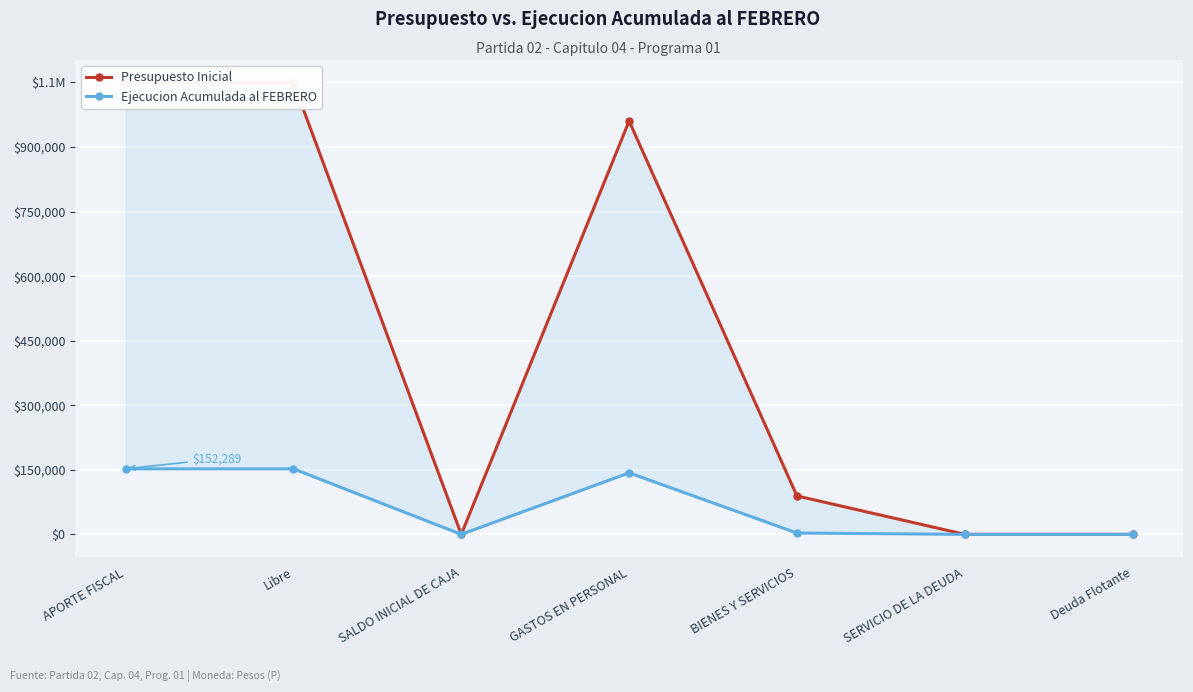

True or false: Presupuesto Inicial and Ejecucion Acumulada al FEBRERO cross at least once.

False